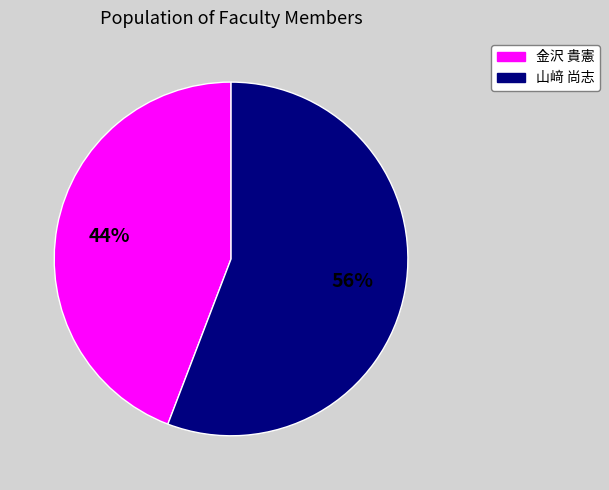

To the nearest percent, what is the difference between the largest and smallest slice percentages?

12%